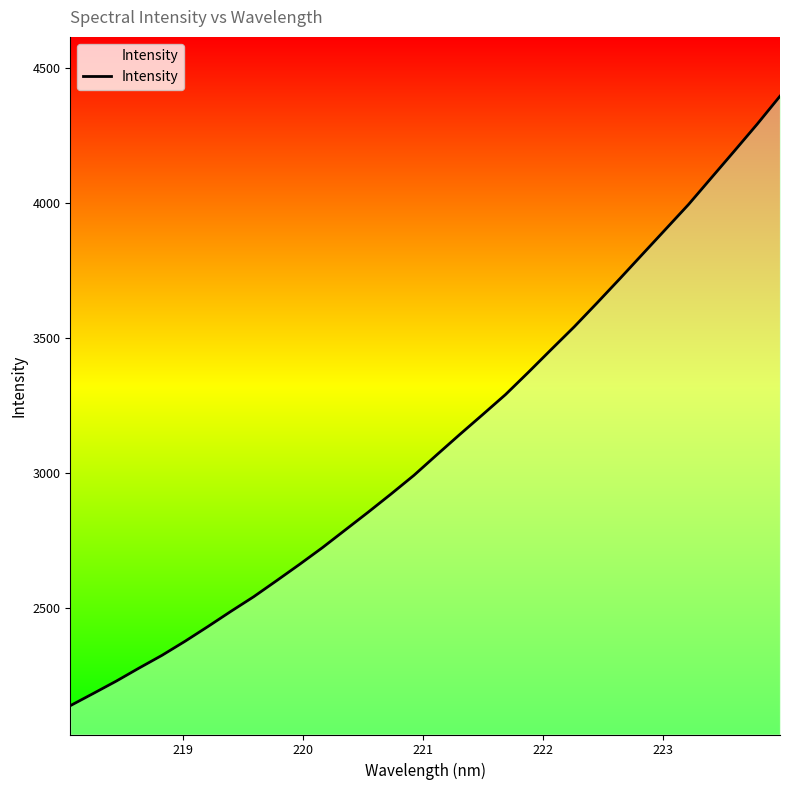

Count the number of values greater than 3066.

16